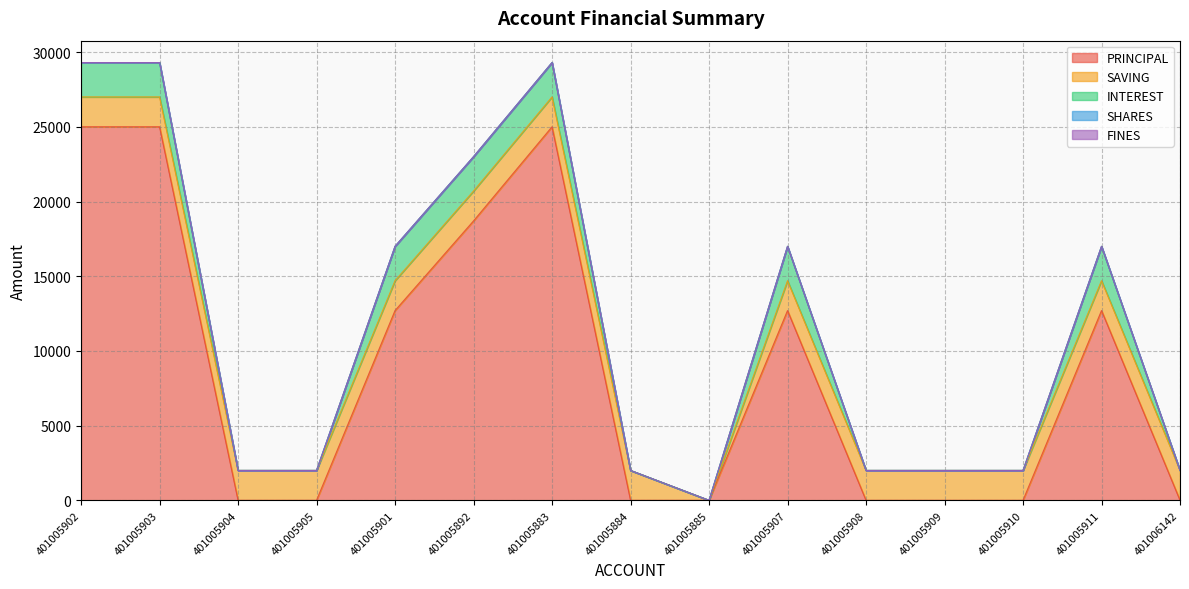

How many positive values does the PRINCIPAL series have?

7